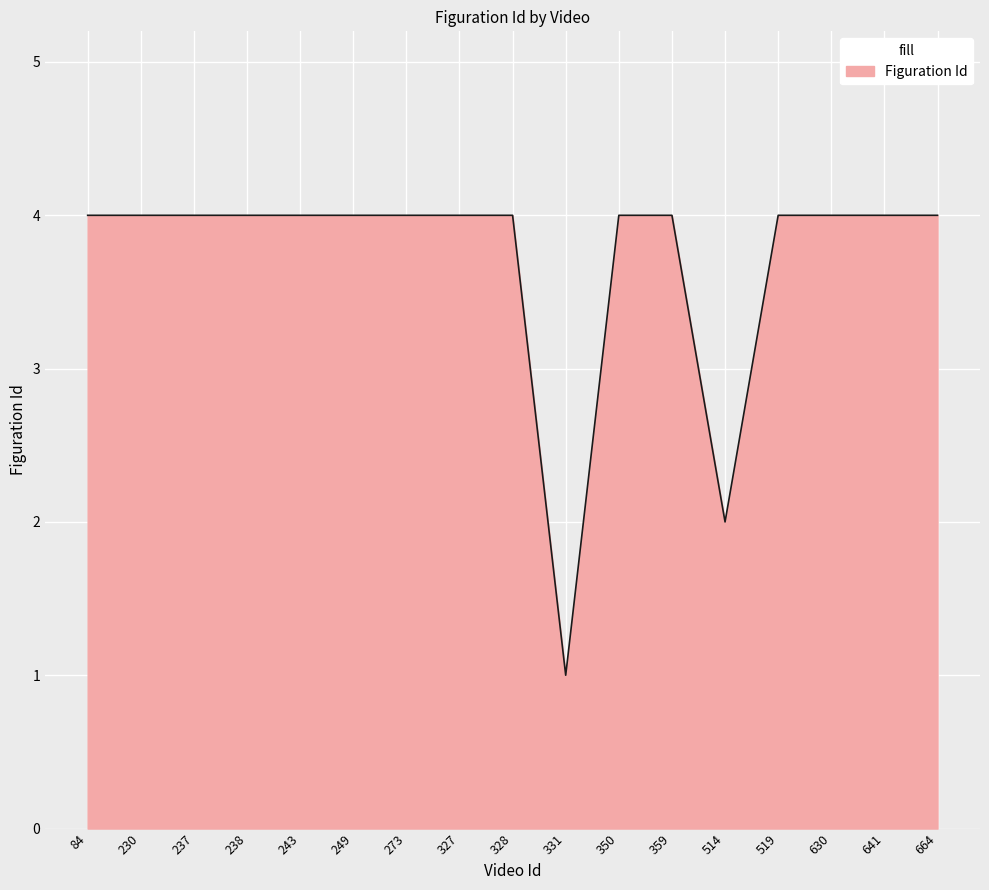

Reading left to right, extract all data points from this chart.

4	4	4	4	4	4	4	4	4	1	4	4	2	4	4	4	4